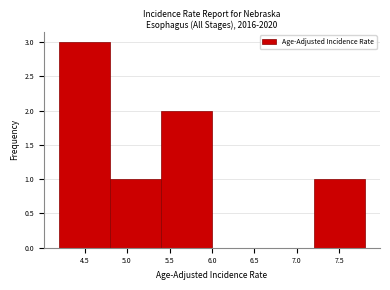

Reading left to right, list every bar in this chart as the range it spans on the x-axis followed by its height. The values are not printed on the chart, so give them approximately, as read against the axis.

4.2 to 4.8: 3
4.8 to 5.4: 1
5.4 to 6.0: 2
6.0 to 6.6: 0
6.6 to 7.2: 0
7.2 to 7.8: 1